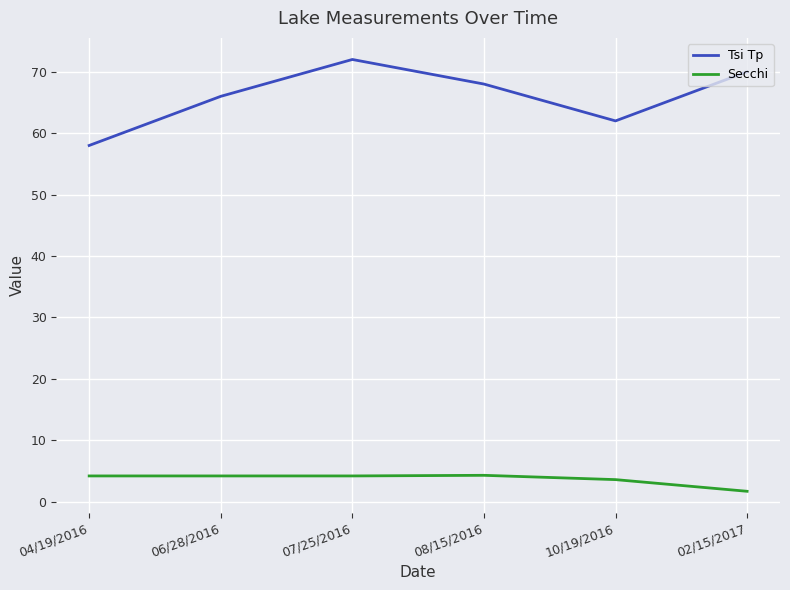

What is the difference between the maximum and minimum values in the Tsi Tp series?

14.0